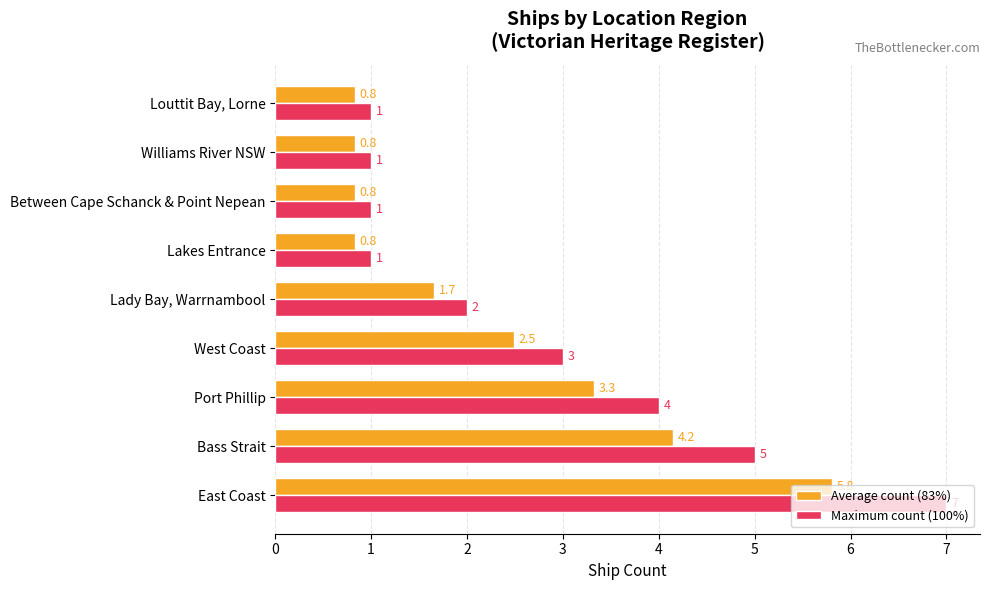

Rank the series by their maximum value, from lowest to highest.

Average count (83%), Maximum count (100%)